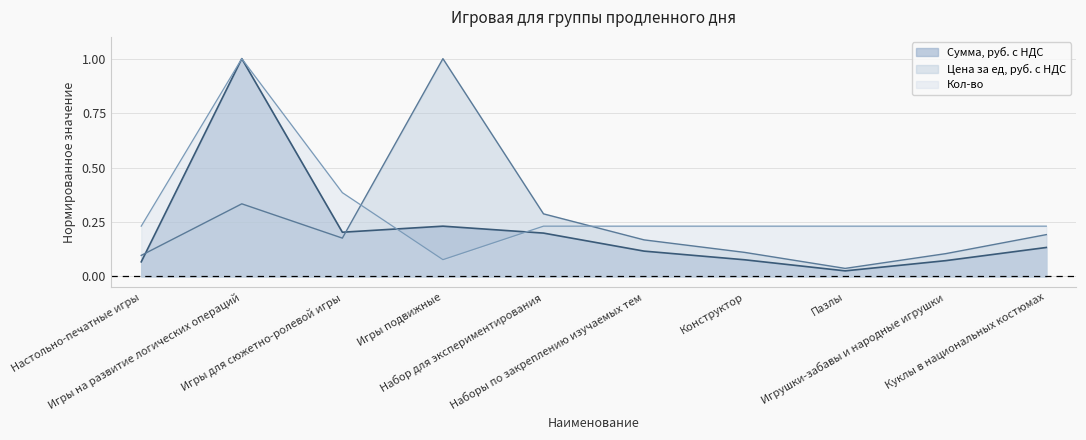

Between Игры на развитие логических операций and Игры для сюжетно-ролевой игры, which is larger?

Игры на развитие логических операций